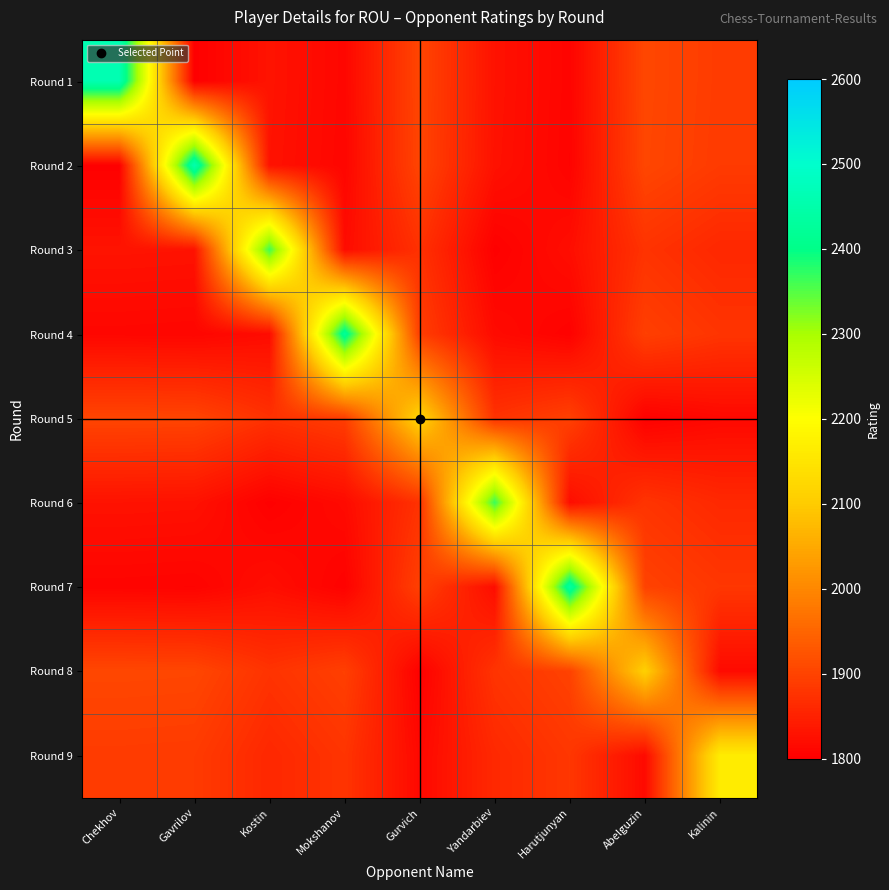

What is the maximum value shown in the chart?

2460.0